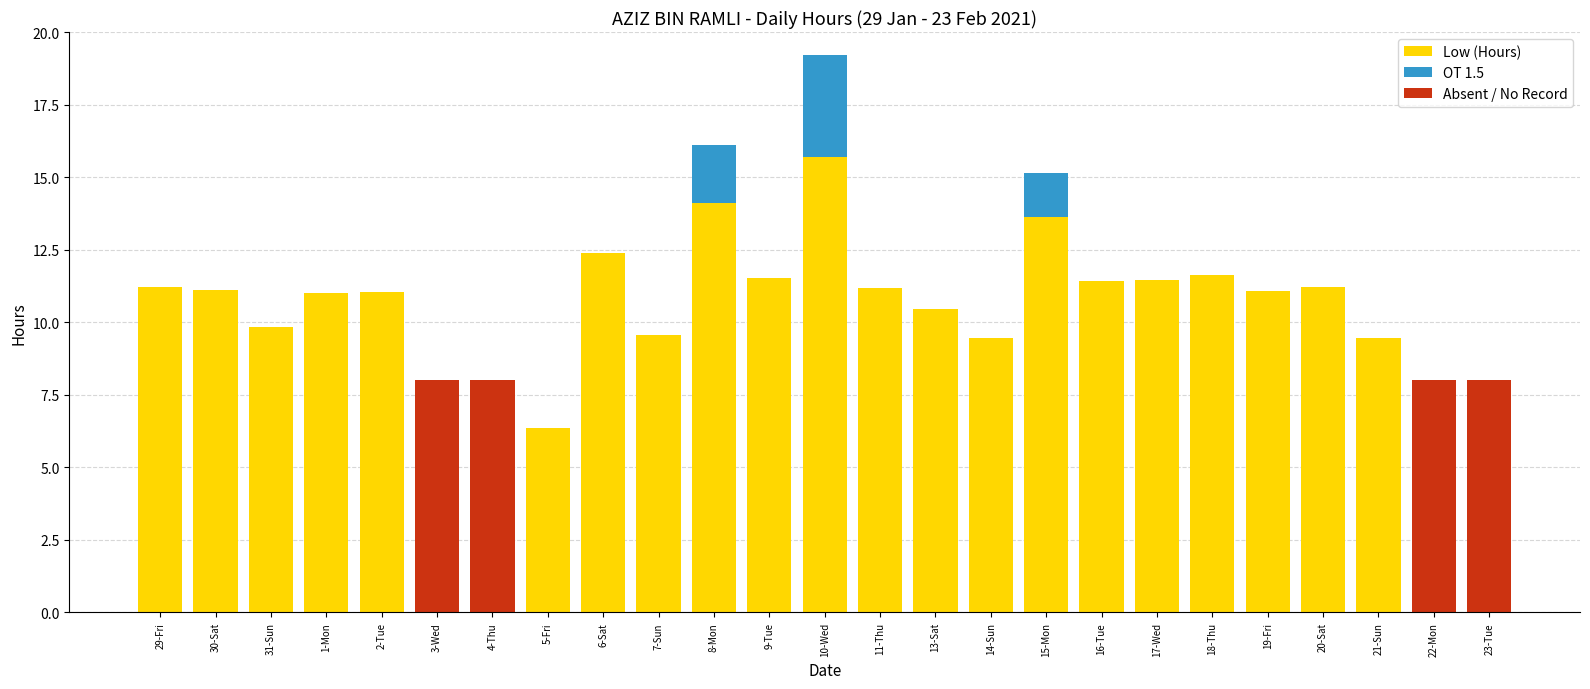

What is the sum of the Low (Hours) values at 19-Fri and 23-Tue?

11.1